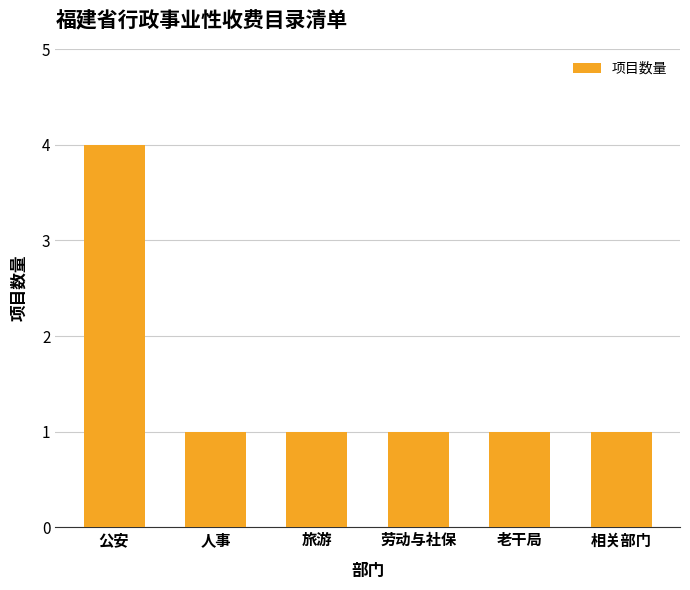

What is the change in value from 公安 to 人事?

-3